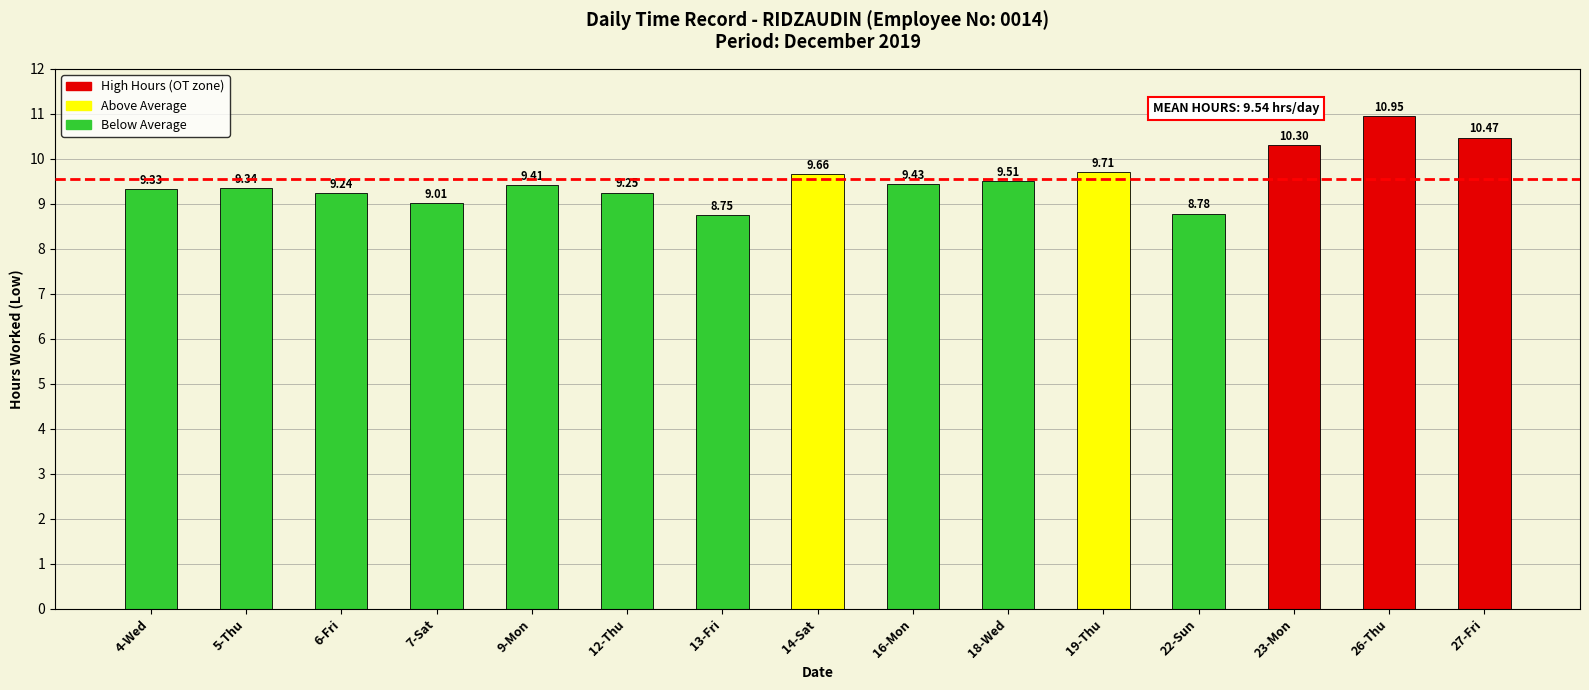

Between 14-Sat and 22-Sun, which is larger?

14-Sat